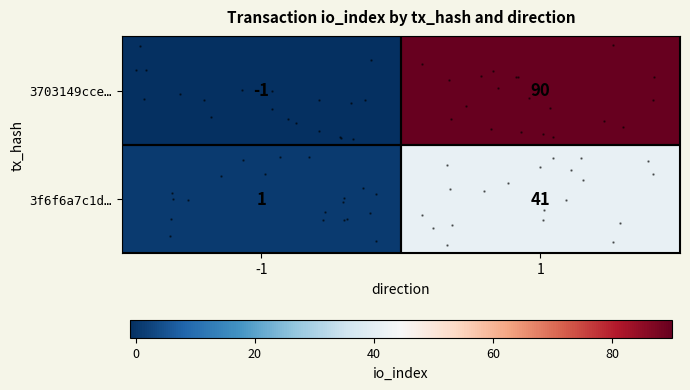

Between -1 and 1, which series saw the biggest shift?

row_0